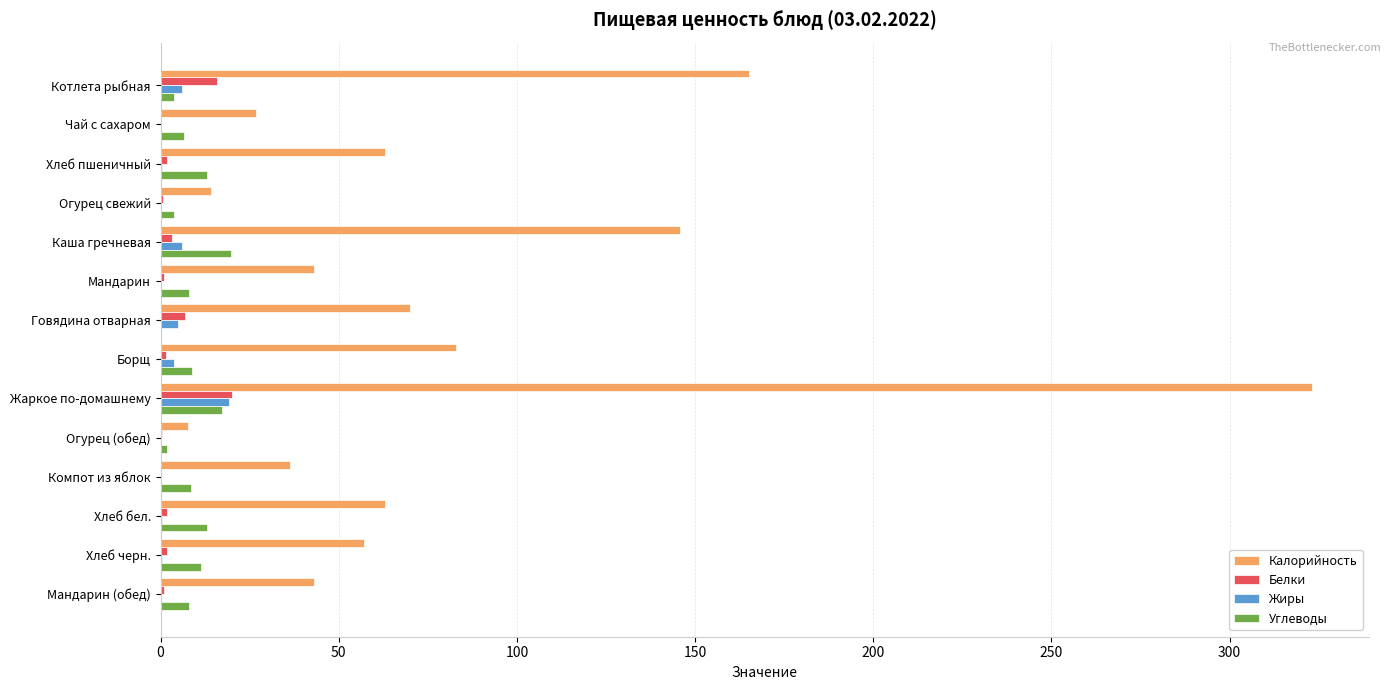

Between Огурец свежий and Мандарин, which series saw the biggest shift?

Калорийность